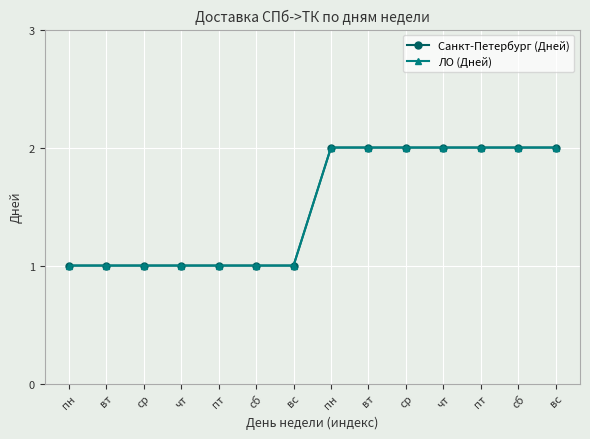

What is the highest value of the Санкт-Петербург (Дней) series?

2